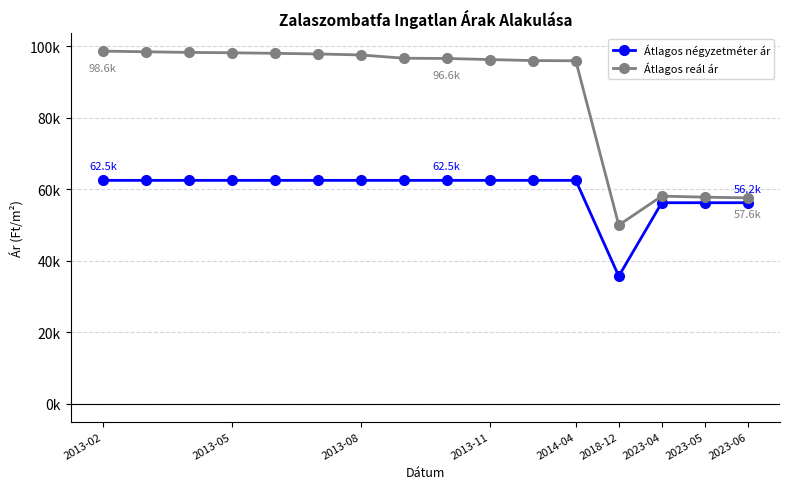

Reading left to right, transcribe all the data shown in this chart.

Átlagos négyzetméter ár: 62500	62500	62500	62500	62500	62500	62500	62500	62500	62500	62500	62500	35714	56250	56250	56250
Átlagos reál ár: 98630	98450	98272	98170	98018	97841	97565	96646	96572	96278	95986	95938	49983	58096	57801	57606